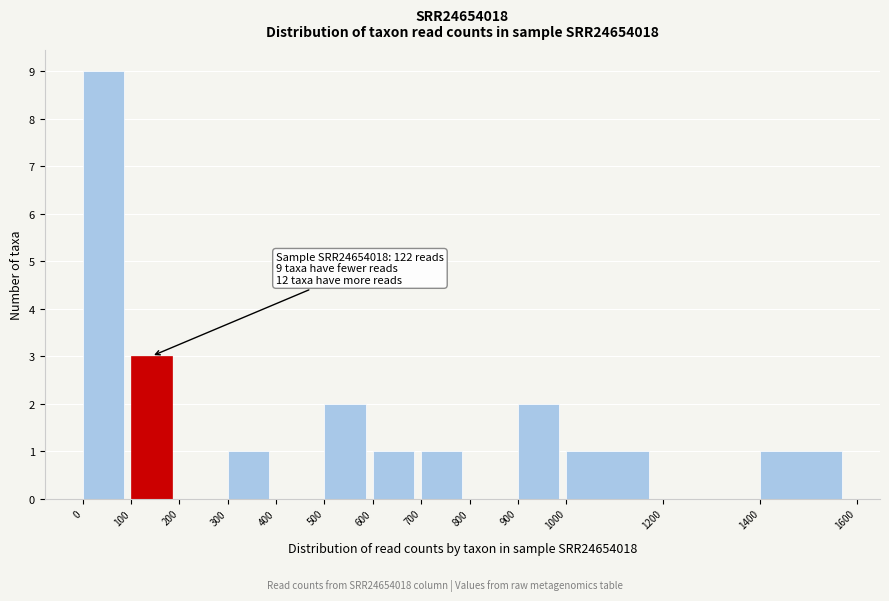

Which range on the x-axis has the tallest bar?

0 to 100